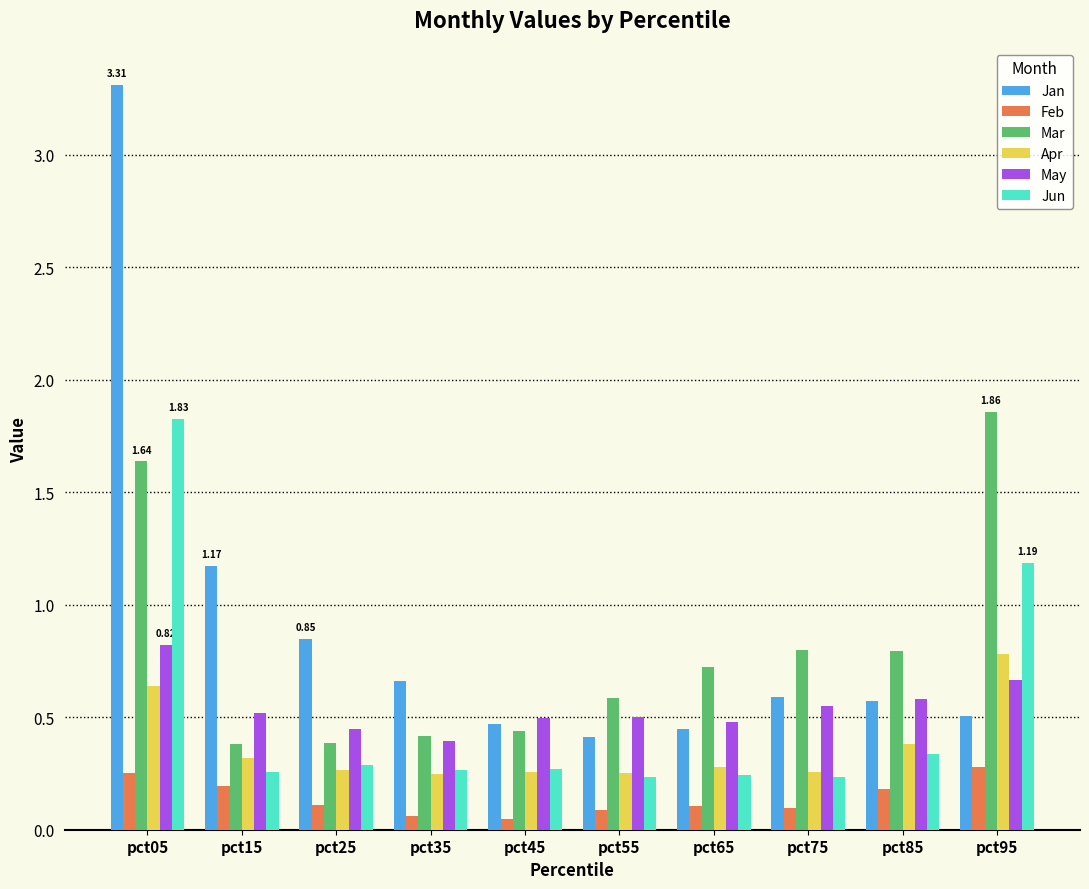

What is the sum of the Jan values at pct75 and pct85?

1.2